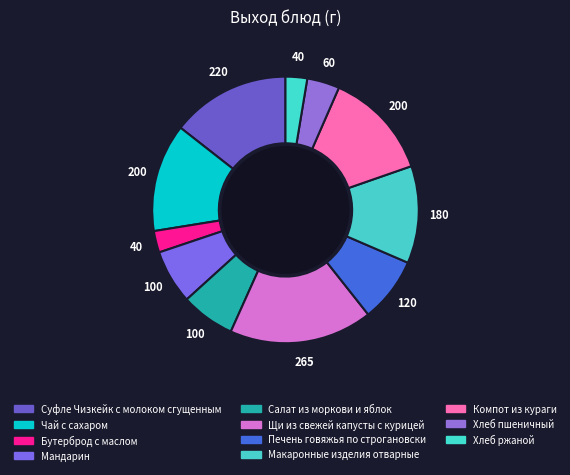

How many slices are in this pie chart?

11